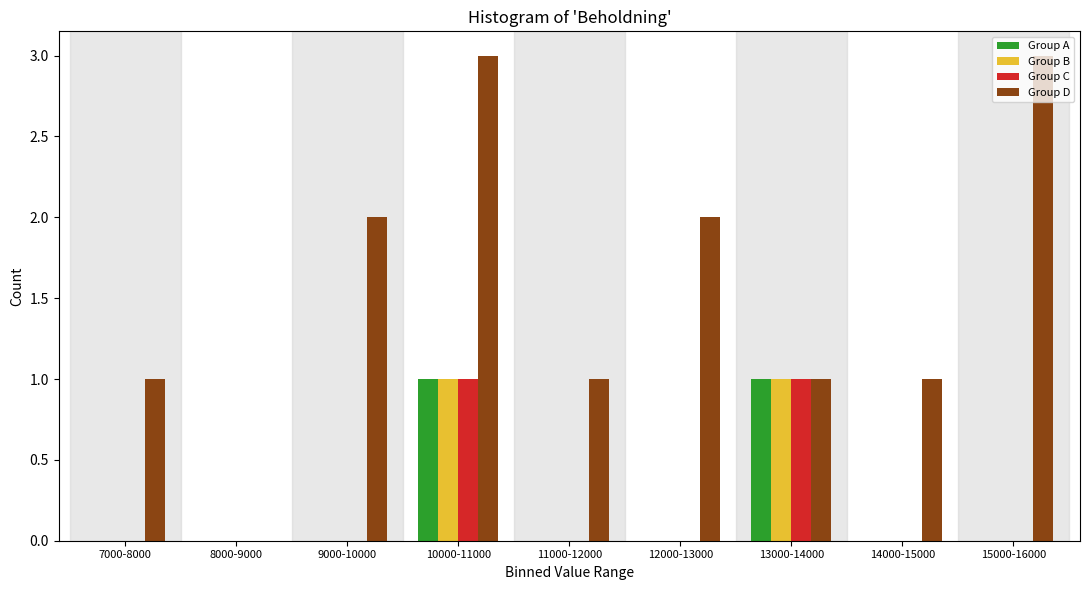

At which category is the sum across all series the highest?

10000-11000